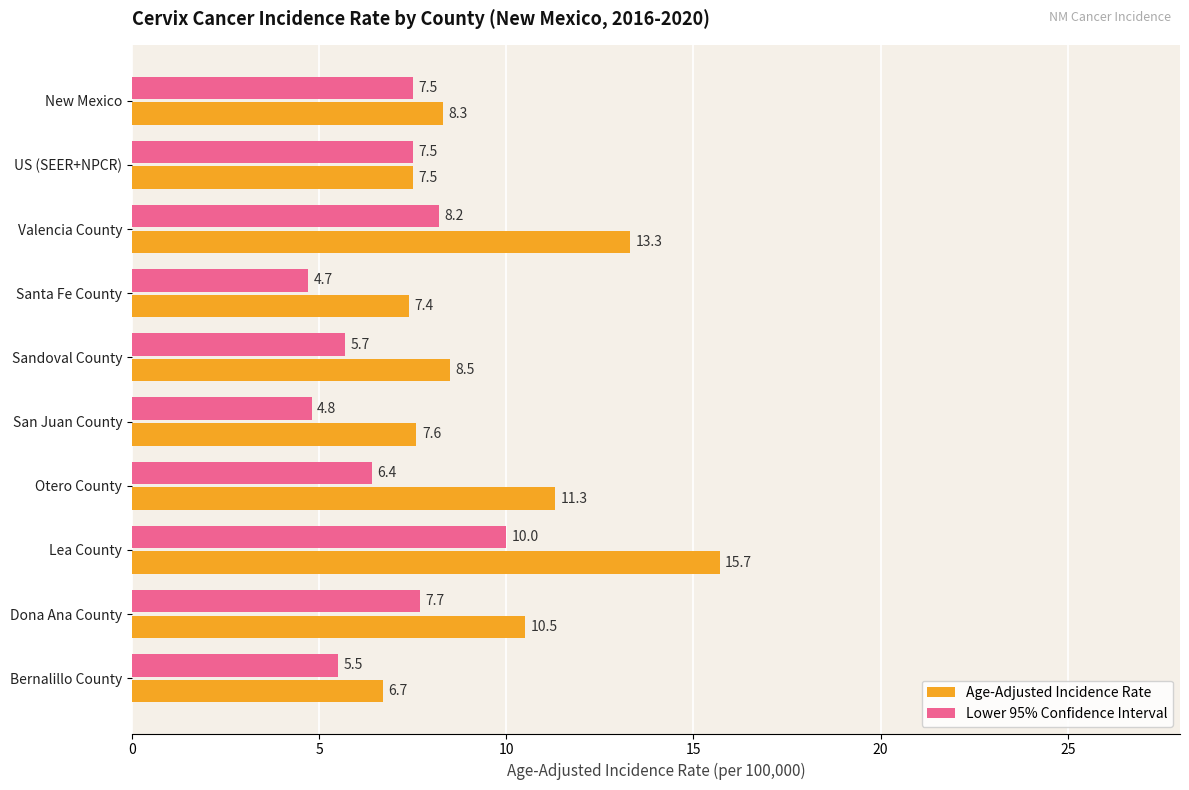

What is the minimum value for Lower 95% Confidence Interval?

4.7